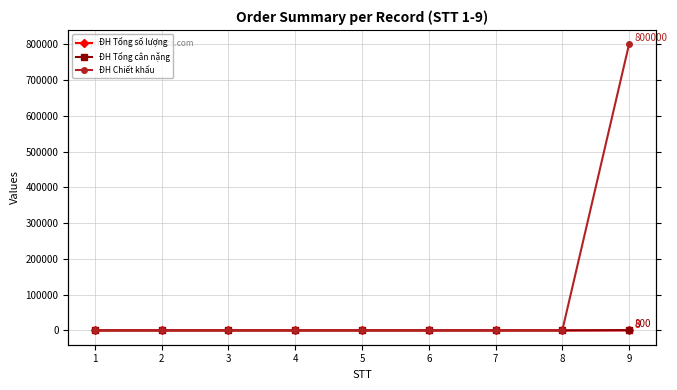

Reading left to right, list all the values displayed in this chart.

ĐH Tổng số lượng: 0	0	0	0	0	0	0	0	8
ĐH Tổng cân nặng: 0	0	0	0	0	0	0	0	800
ĐH Chiết khấu: 0	0	0	0	0	0	0	0	800000